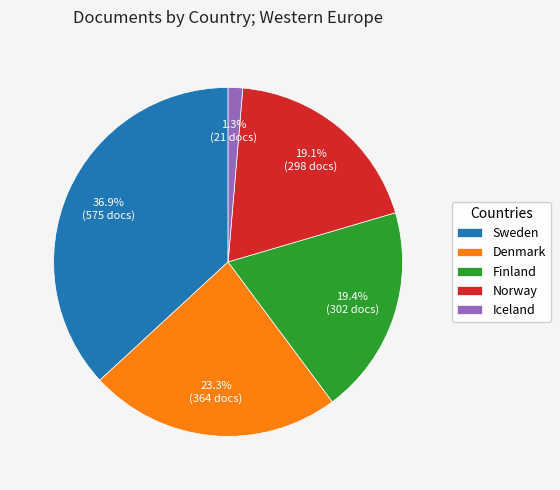

To the nearest percent, what percentage of the pie is Denmark?

23%